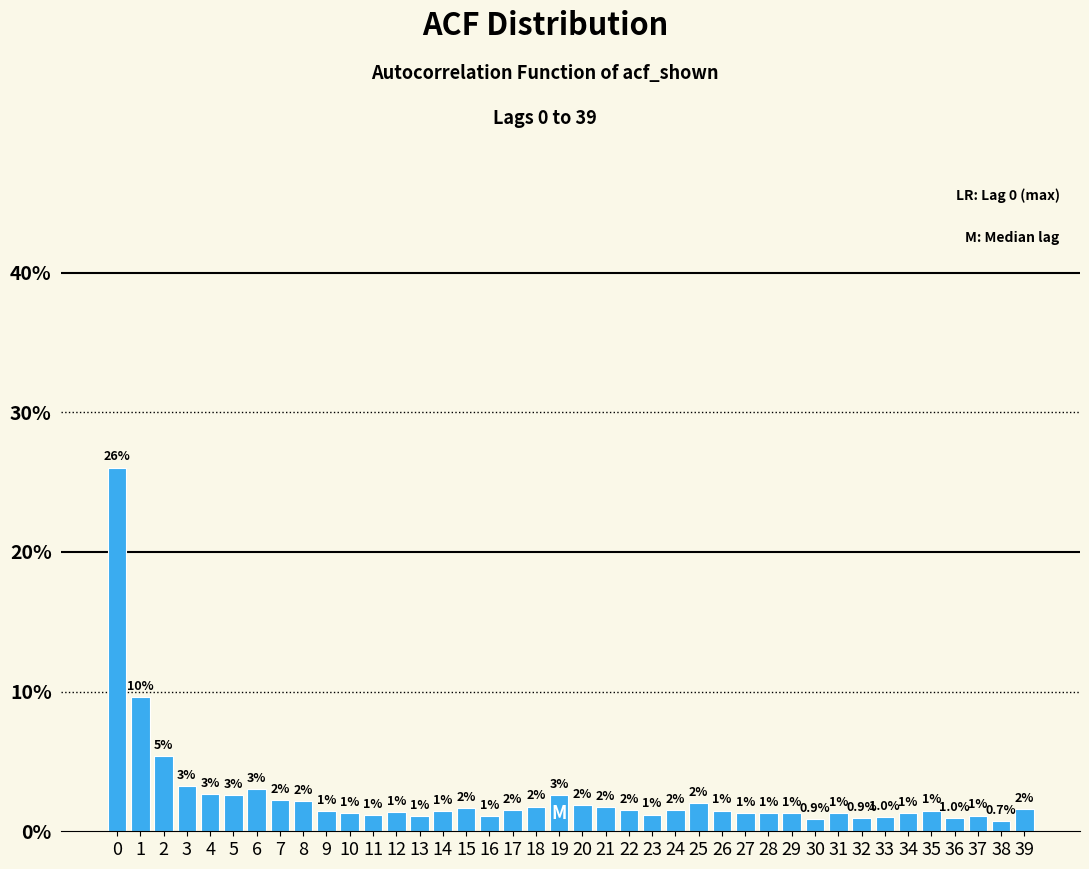

Which has a higher value, 10 or 33?

10